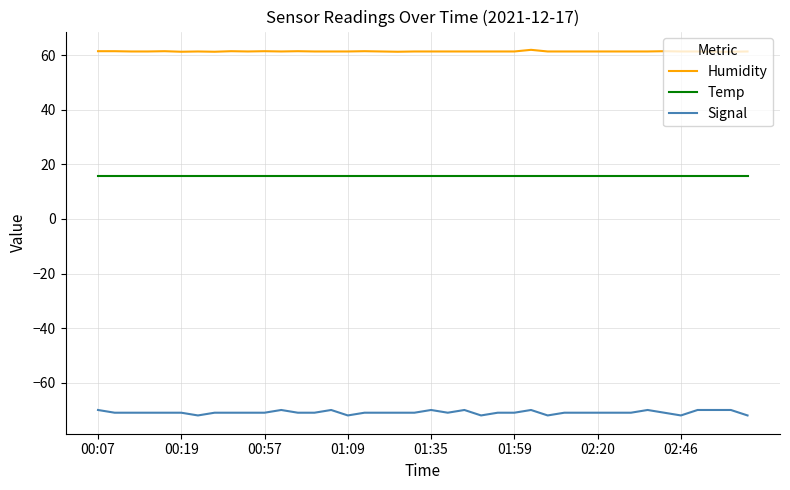

Rank the series by their average value, from lowest to highest.

Signal, Temp, Humidity